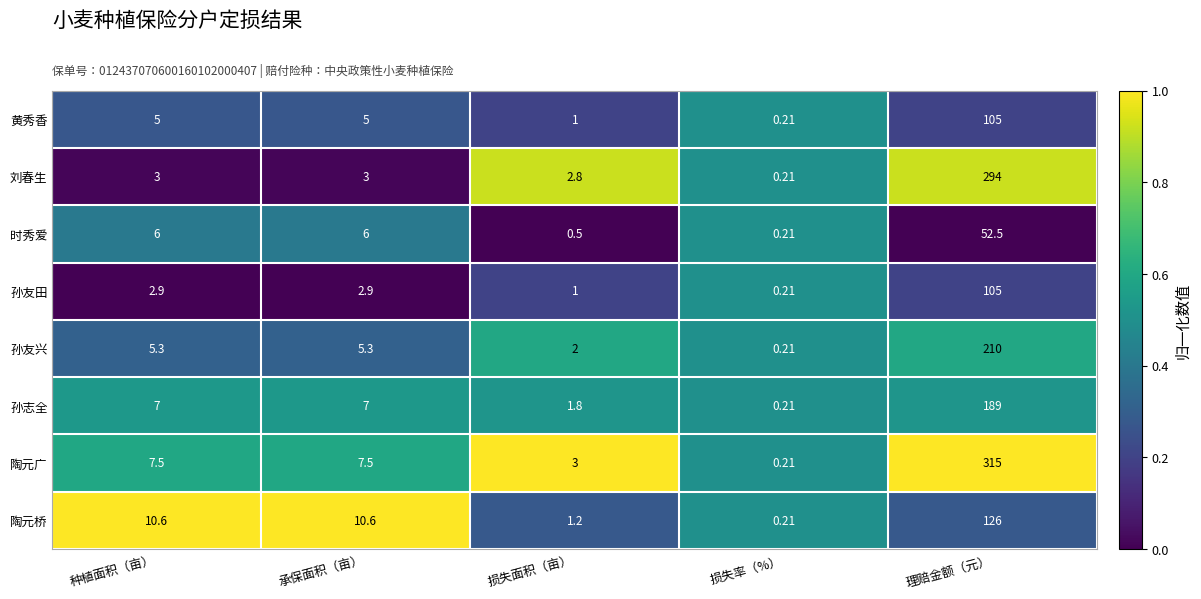

Which category has the lowest value across all series?

损失率（%）